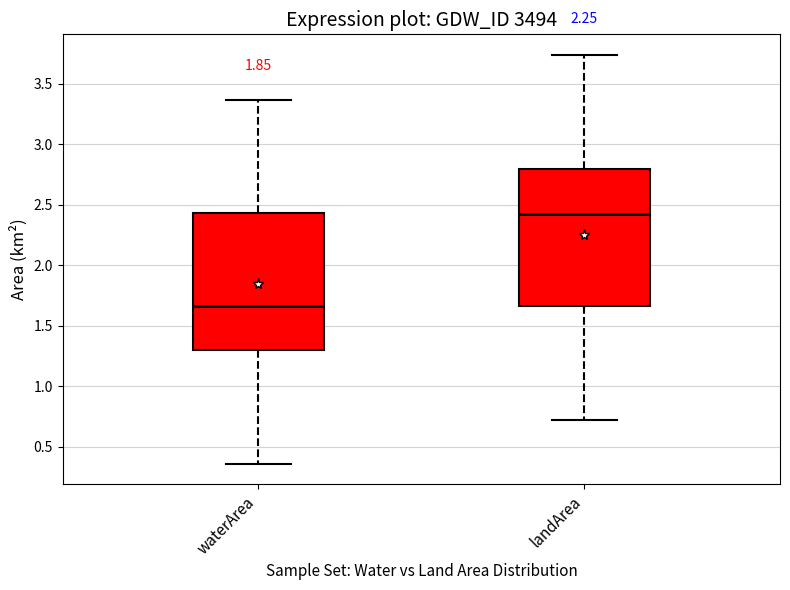

Reading left to right, transcribe this box plot: for each box, give where its median line is, the range the box spans, and where its two whiskers end, as read against the y-axis. The values are not printed on the chart, so give them approximately, as read against the axis.

waterArea: median 1.65, box 1.30 to 2.45, whiskers 0.35 to 3.35
landArea: median 2.45, box 1.65 to 2.80, whiskers 0.70 to 3.75